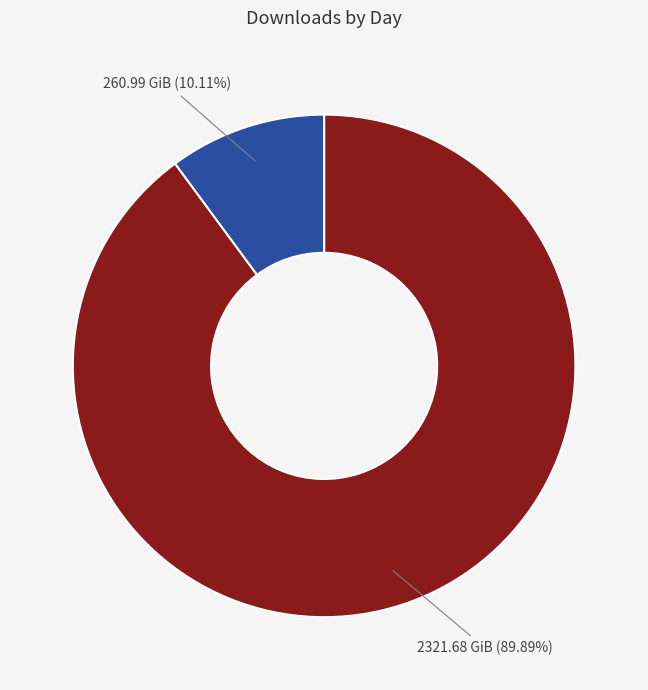

Count the number of slices in the pie.

2